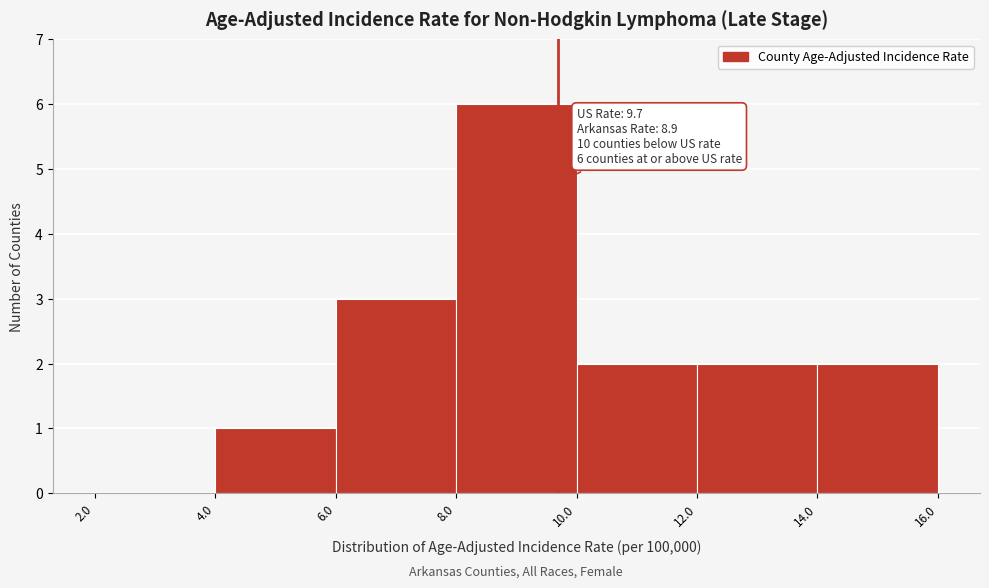

Over which range of the x-axis is the bar tallest?

8.0 to 10.0